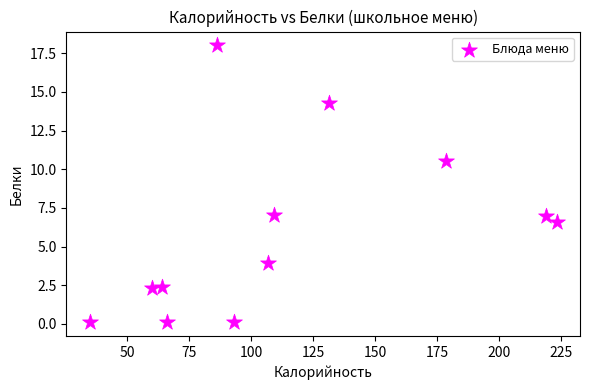

What Y value in the scatter plot is closest to 9?

10.6